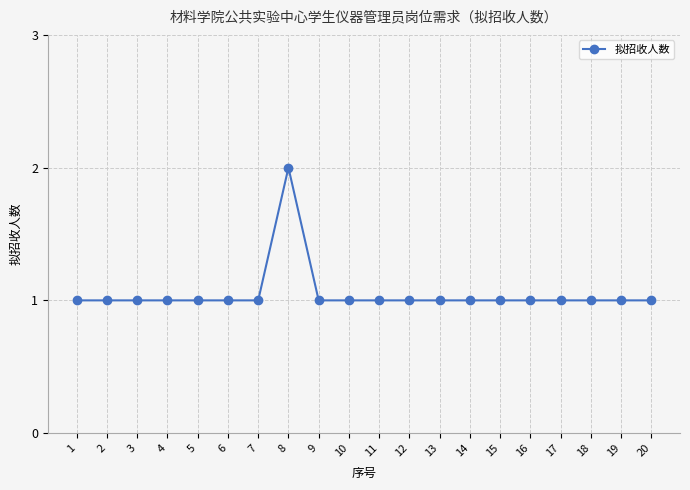

Reading left to right, extract all data points from this chart.

1=1	2=1	3=1	4=1	5=1	6=1	7=1	8=2	9=1	10=1	11=1	12=1	13=1	14=1	15=1	16=1	17=1	18=1	19=1	20=1